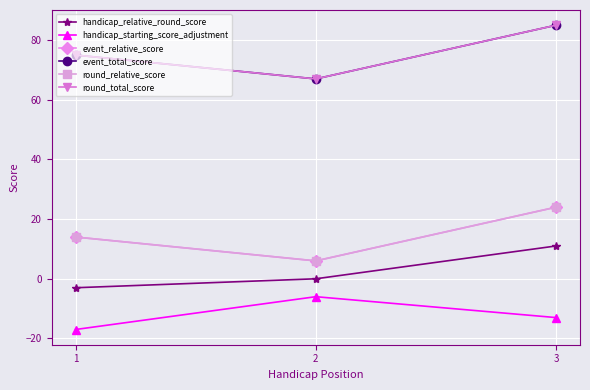

Does the chart have visible grid lines?

Yes